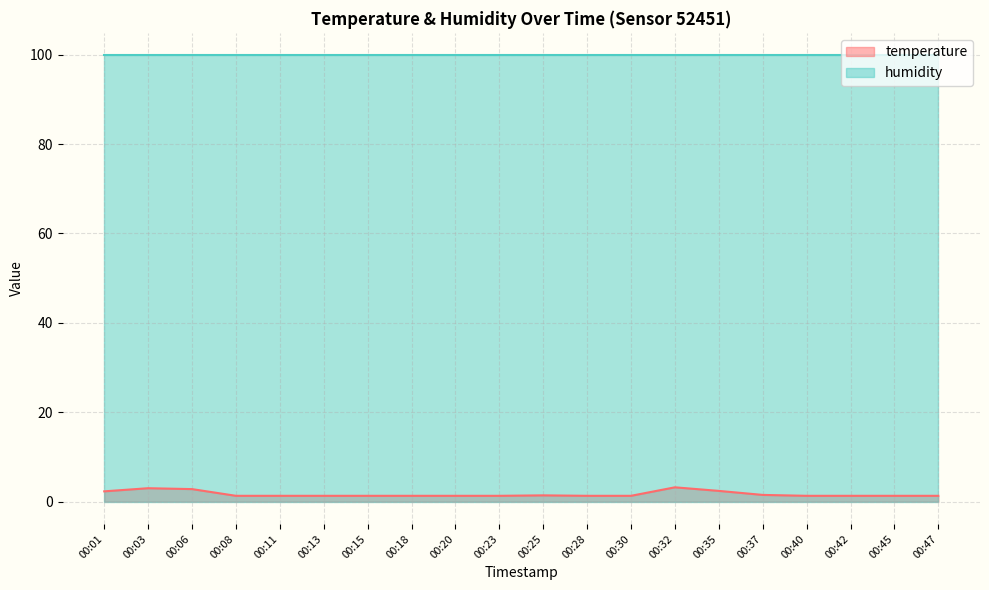

What is the value of the 17th point from the left?

1.3